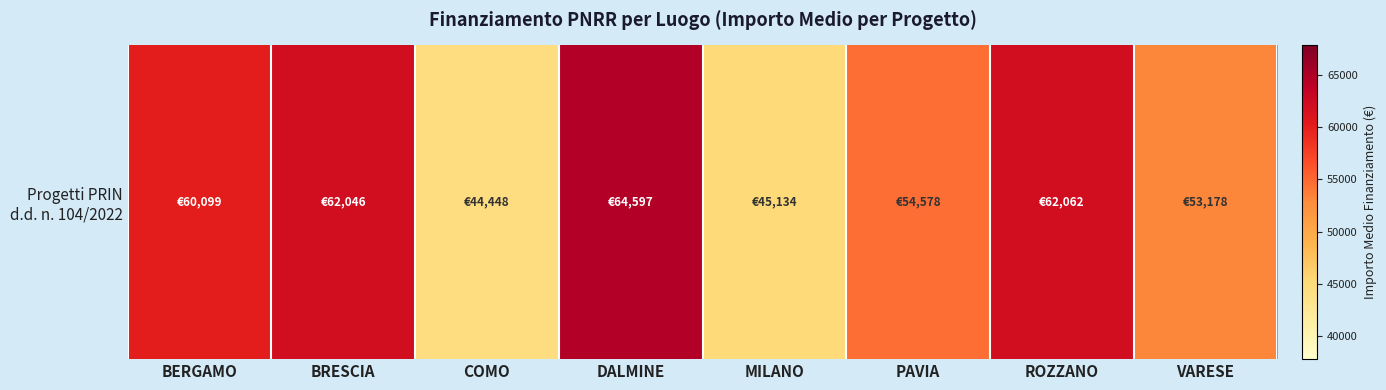

Read the value at MILANO.

45134.3